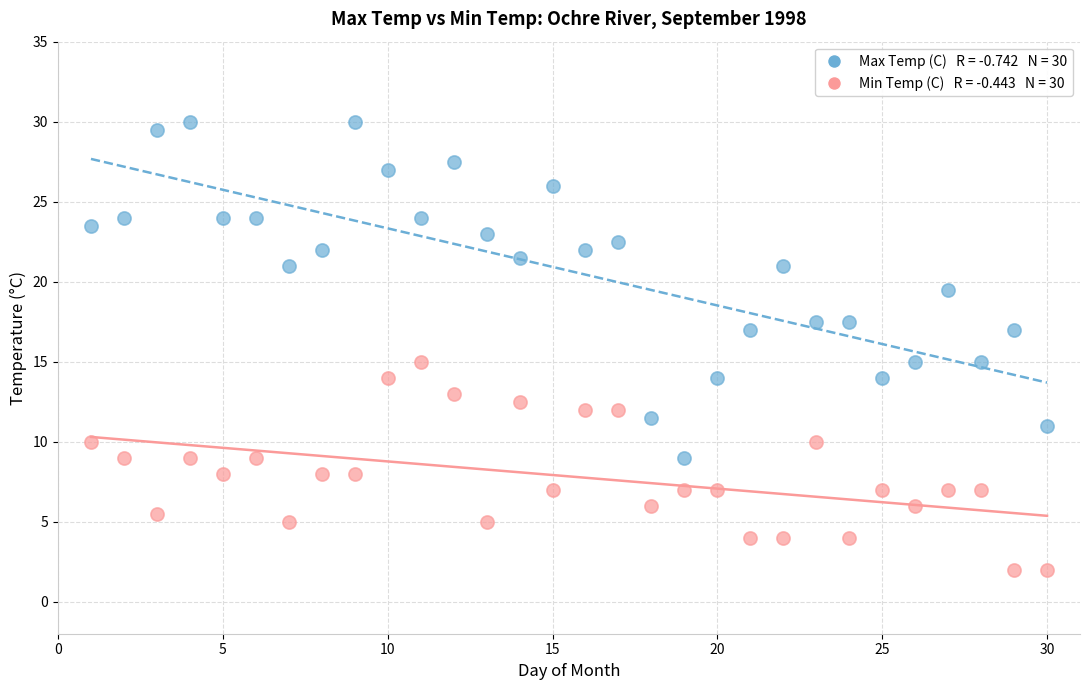

Across all data points, what is the range of Y values (max minus min)?

28.0